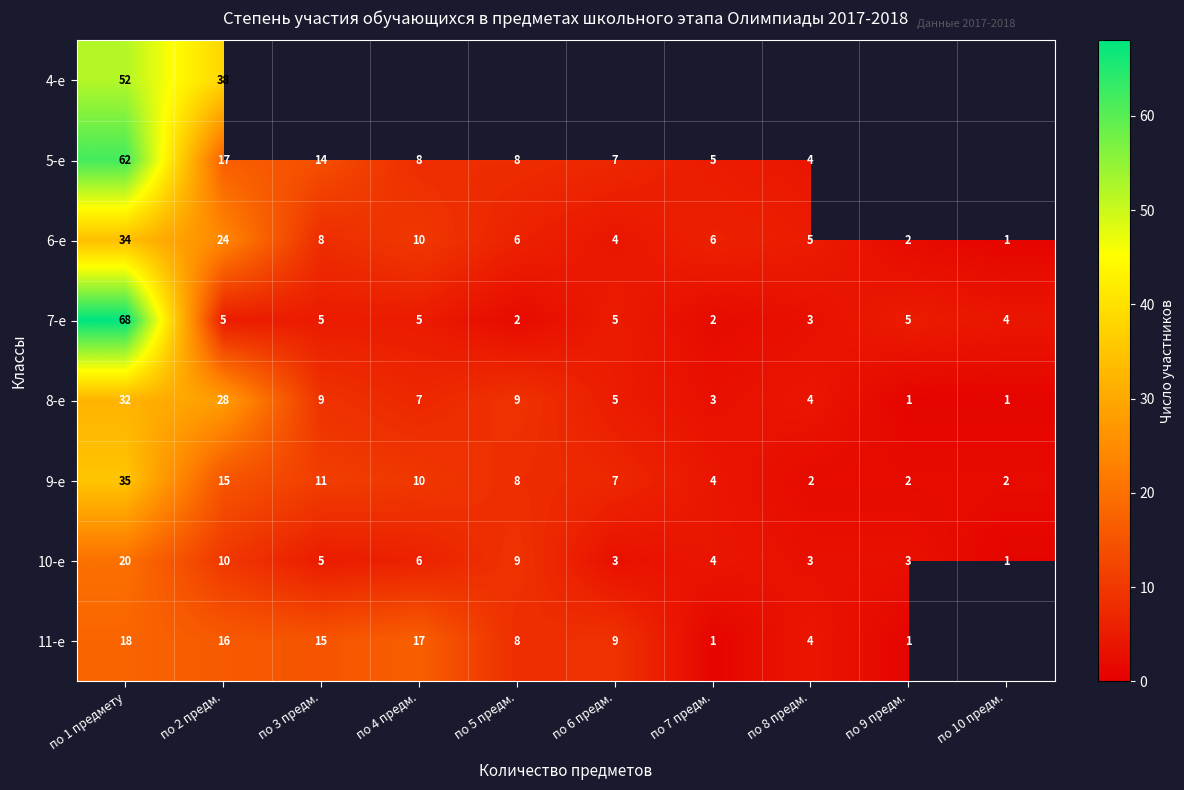

True or false: 11-е has a value of 15.1 at по 6 предм..

False